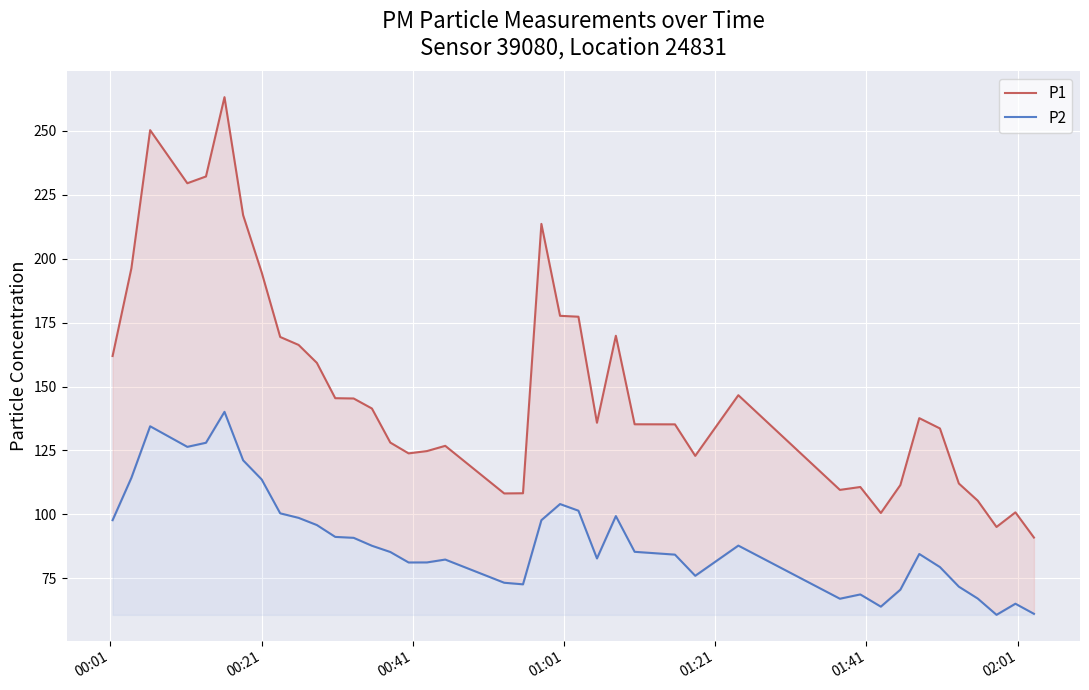

What is the difference between the second highest and second lowest values in the P2 series?

73.3